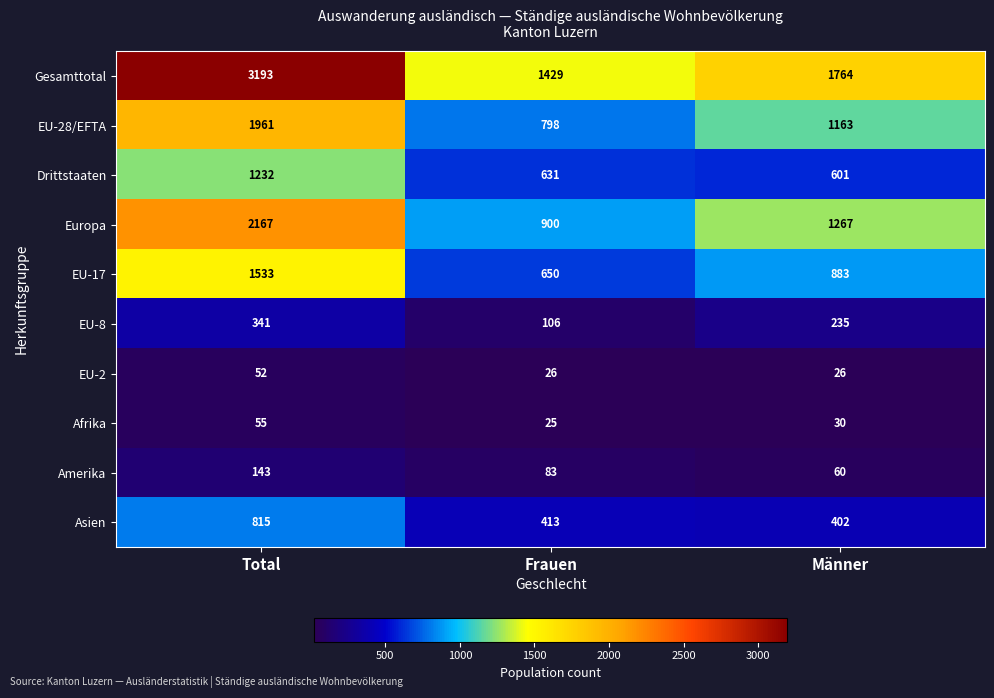

Reading left to right, extract all data points from this chart.

Gesamttotal: Total=3193	Frauen=1429	Männer=1764
EU-28/EFTA: Total=1961	Frauen=798	Männer=1163
Drittstaaten: Total=1232	Frauen=631	Männer=601
Europa: Total=2167	Frauen=900	Männer=1267
EU-17: Total=1533	Frauen=650	Männer=883
EU-8: Total=341	Frauen=106	Männer=235
EU-2: Total=52	Frauen=26	Männer=26
Afrika: Total=55	Frauen=25	Männer=30
Amerika: Total=143	Frauen=83	Männer=60
Asien: Total=815	Frauen=413	Männer=402